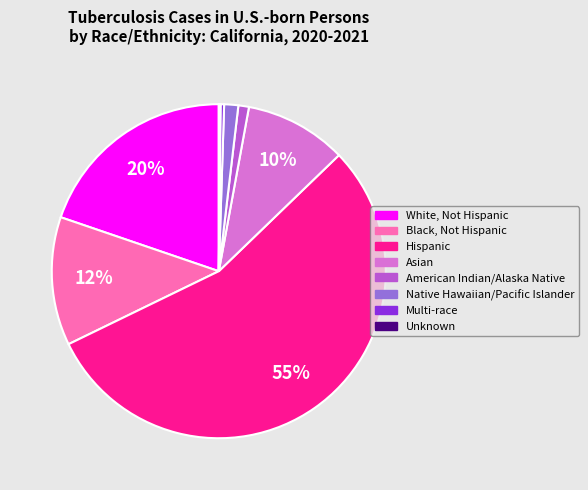

To the nearest percent, what portion does Asian represent?

10%